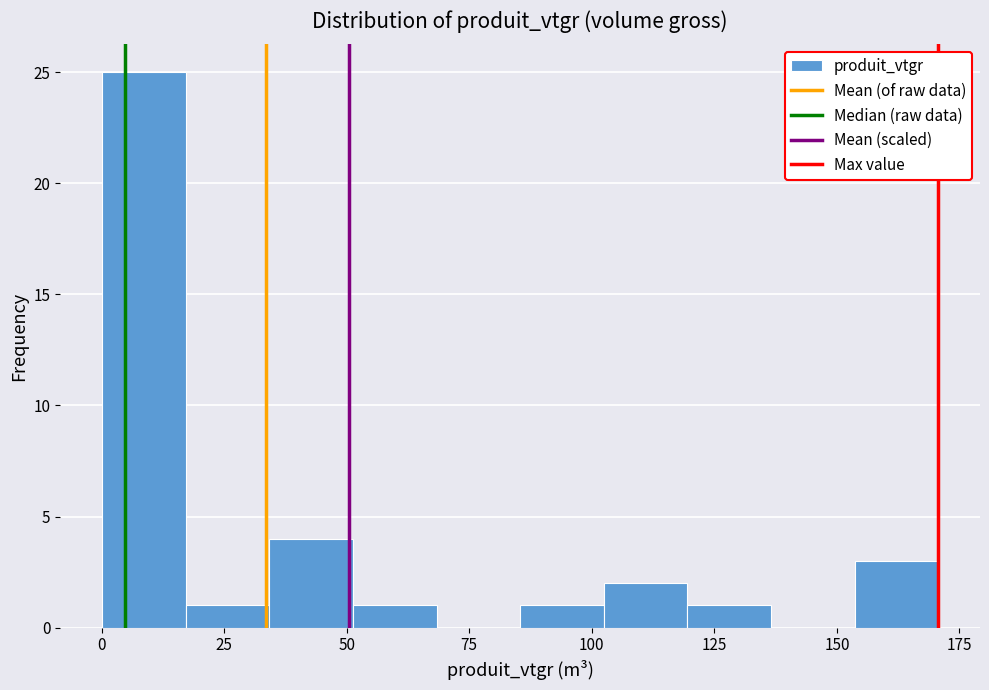

Around what value on the x-axis is the tallest bar? Give the approximate position of its centre, as read against the axis.

10